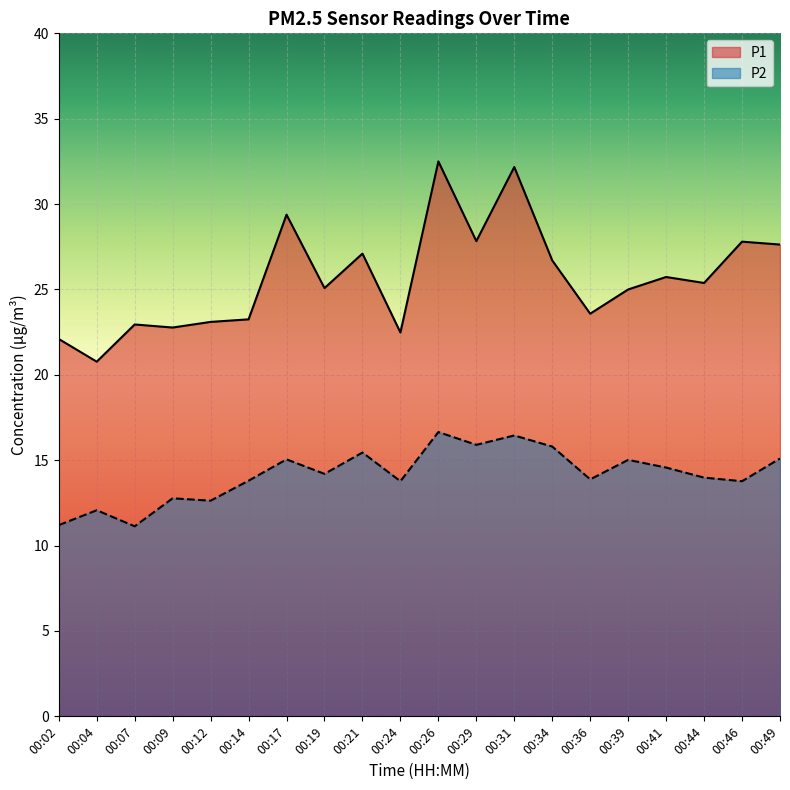

The value of P1 at 00:36 is 23.6. True or false?

True